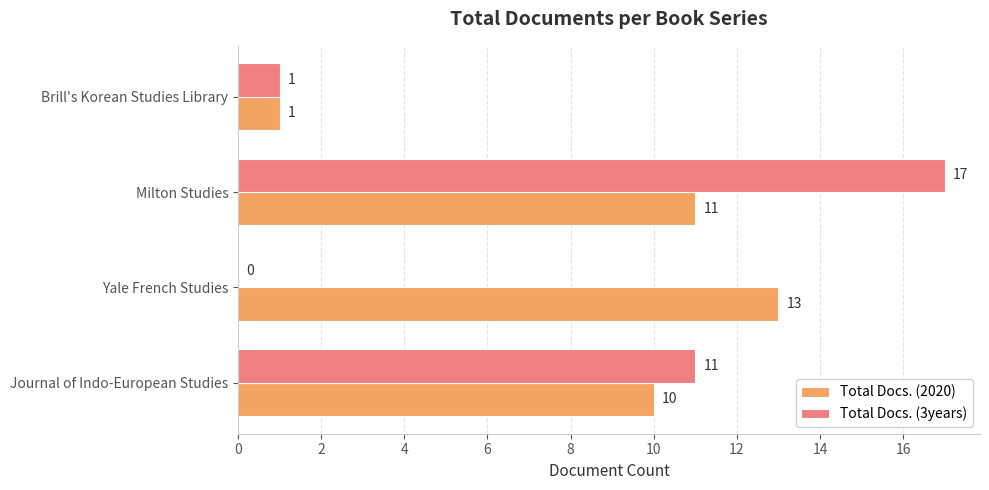

What is the greatest value displayed?

17